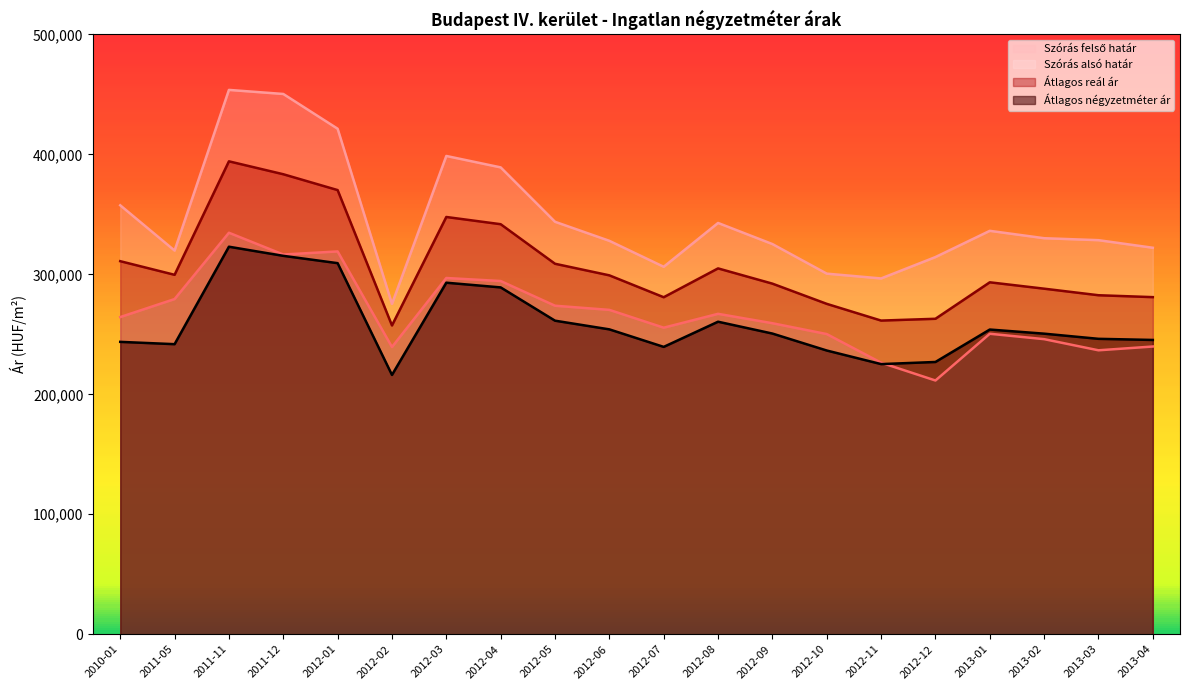

The value of Átlagos reál ár at 2012-11 is 261466. True or false?

True